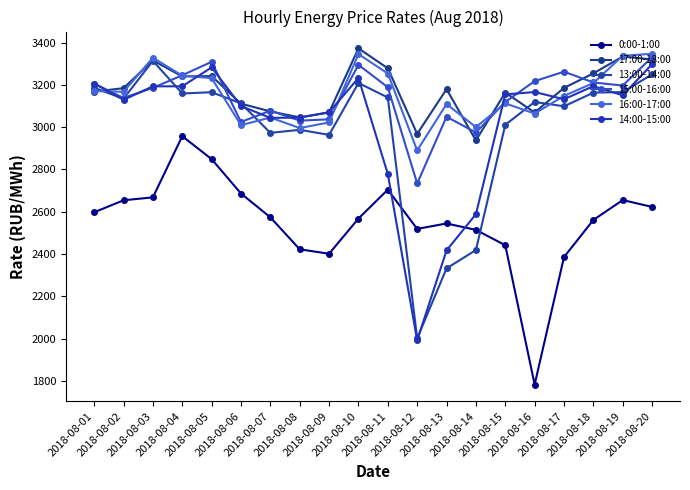

Reading left to right, extract all data points from this chart.

0:00-1:00: 2018-08-01=2597.7	2018-08-02=2654.4	2018-08-03=2668.1	2018-08-04=2957.5	2018-08-05=2848.9	2018-08-06=2686.4	2018-08-07=2573.8	2018-08-08=2422.5	2018-08-09=2401.6	2018-08-10=2568.0	2018-08-11=2704.4	2018-08-12=2519.0	2018-08-13=2544.7	2018-08-14=2514.4	2018-08-15=2441.8	2018-08-16=1783.1	2018-08-17=2385.9	2018-08-18=2561.4	2018-08-19=2655.4	2018-08-20=2623.1
17:00-18:00: 2018-08-01=3168.4	2018-08-02=3184.5	2018-08-03=3315.6	2018-08-04=3240.0	2018-08-05=3241.6	2018-08-06=3111.2	2018-08-07=3074.7	2018-08-08=3046.2	2018-08-09=3069.8	2018-08-10=3372.8	2018-08-11=3278.5	2018-08-12=2968.4	2018-08-13=3179.7	2018-08-14=2937.2	2018-08-15=3163.8	2018-08-16=3069.5	2018-08-17=3185.8	2018-08-18=3254.4	2018-08-19=3334.3	2018-08-20=3320.5
13:00-14:00: 2018-08-01=3186.2	2018-08-02=3134.6	2018-08-03=3313.8	2018-08-04=3159.4	2018-08-05=3165.4	2018-08-06=3112.5	2018-08-07=2973.2	2018-08-08=2987.6	2018-08-09=2963.7	2018-08-10=3208.9	2018-08-11=3140.4	2018-08-12=2001.4	2018-08-13=2332.3	2018-08-14=2418.9	2018-08-15=3011.2	2018-08-16=3119.2	2018-08-17=3098.7	2018-08-18=3163.3	2018-08-19=3166.0	2018-08-20=3250.0
15:00-16:00: 2018-08-01=3206.1	2018-08-02=3138.4	2018-08-03=3185.9	2018-08-04=3245.7	2018-08-05=3309.1	2018-08-06=3024.7	2018-08-07=3078.2	2018-08-08=3031.0	2018-08-09=3037.1	2018-08-10=3294.9	2018-08-11=3188.9	2018-08-12=2733.8	2018-08-13=3049.4	2018-08-14=2974.7	2018-08-15=3119.4	2018-08-16=3217.8	2018-08-17=3262.5	2018-08-18=3211.5	2018-08-19=3196.9	2018-08-20=3331.4
16:00-17:00: 2018-08-01=3170.7	2018-08-02=3167.3	2018-08-03=3328.4	2018-08-04=3243.8	2018-08-05=3231.8	2018-08-06=3009.6	2018-08-07=3045.8	2018-08-08=2996.0	2018-08-09=3022.5	2018-08-10=3345.8	2018-08-11=3253.6	2018-08-12=2890.0	2018-08-13=3109.4	2018-08-14=3000.4	2018-08-15=3112.6	2018-08-16=3064.6	2018-08-17=3148.1	2018-08-18=3208.9	2018-08-19=3337.9	2018-08-20=3347.2
14:00-15:00: 2018-08-01=3206.6	2018-08-02=3129.4	2018-08-03=3193.2	2018-08-04=3193.3	2018-08-05=3282.7	2018-08-06=3099.8	2018-08-07=3044.0	2018-08-08=3045.4	2018-08-09=3070.6	2018-08-10=3232.9	2018-08-11=2778.5	2018-08-12=1992.0	2018-08-13=2417.4	2018-08-14=2588.7	2018-08-15=3155.0	2018-08-16=3166.2	2018-08-17=3132.3	2018-08-18=3193.8	2018-08-19=3150.7	2018-08-20=3298.0